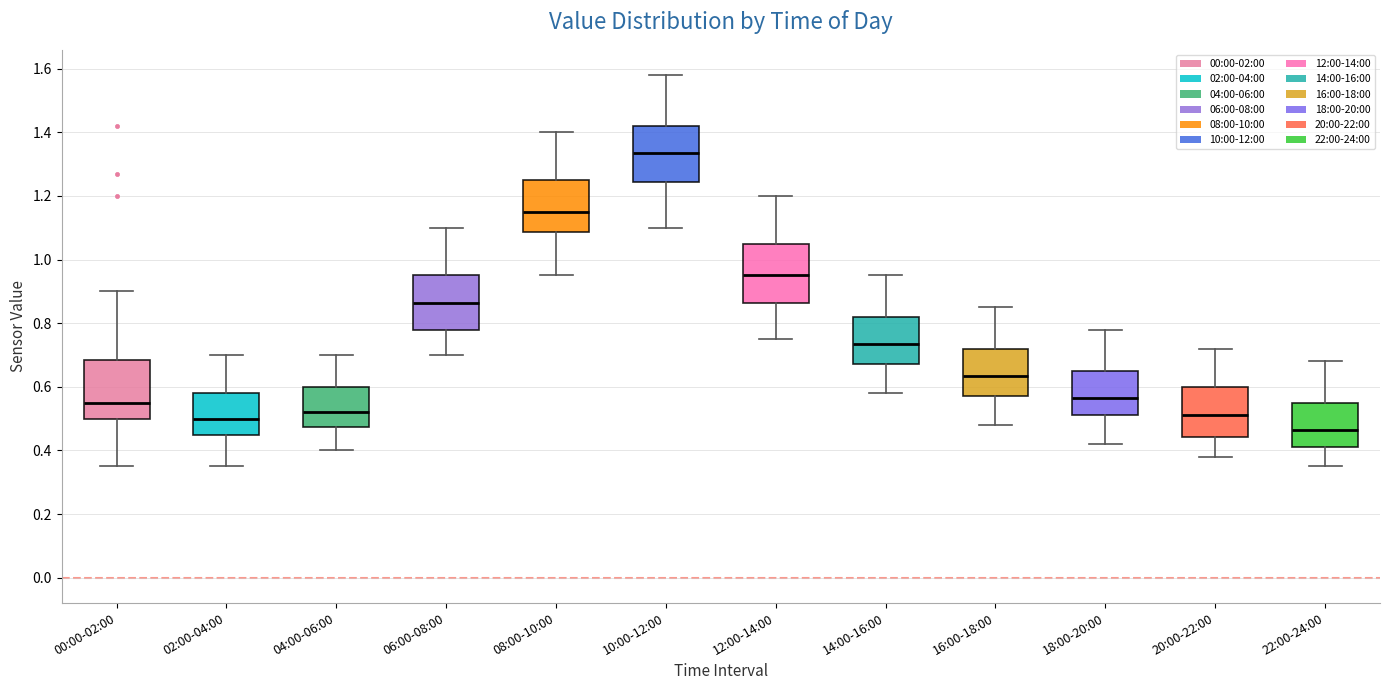

Reading left to right, transcribe this box plot: for each box, give where its median line is, the range the box spans, and where its two whiskers end, as read against the y-axis. The values are not printed on the chart, so give them approximately, as read against the axis.

00:00-02:00: median 0.56, box 0.50 to 0.68, whiskers 0.36 to 0.90
02:00-04:00: median 0.50, box 0.46 to 0.58, whiskers 0.36 to 0.70
04:00-06:00: median 0.52, box 0.48 to 0.60, whiskers 0.40 to 0.70
06:00-08:00: median 0.86, box 0.78 to 0.96, whiskers 0.70 to 1.10
08:00-10:00: median 1.16, box 1.08 to 1.26, whiskers 0.96 to 1.40
10:00-12:00: median 1.34, box 1.24 to 1.42, whiskers 1.10 to 1.58
12:00-14:00: median 0.96, box 0.86 to 1.06, whiskers 0.76 to 1.20
14:00-16:00: median 0.74, box 0.68 to 0.82, whiskers 0.58 to 0.96
16:00-18:00: median 0.64, box 0.58 to 0.72, whiskers 0.48 to 0.86
18:00-20:00: median 0.56, box 0.52 to 0.66, whiskers 0.42 to 0.78
20:00-22:00: median 0.52, box 0.44 to 0.60, whiskers 0.38 to 0.72
22:00-24:00: median 0.46, box 0.42 to 0.56, whiskers 0.36 to 0.68